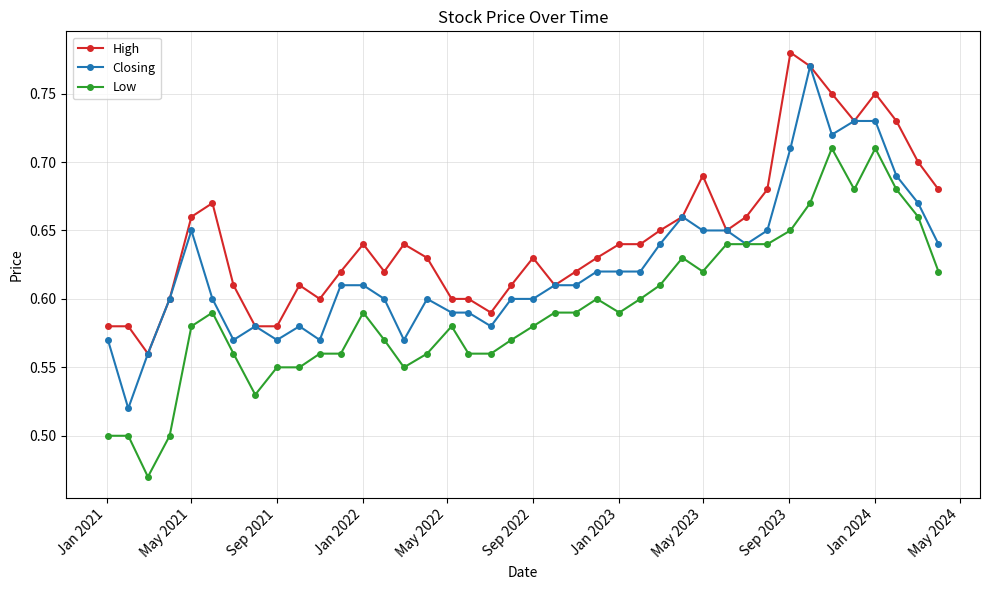

How many High values are between 0 and 1?

40